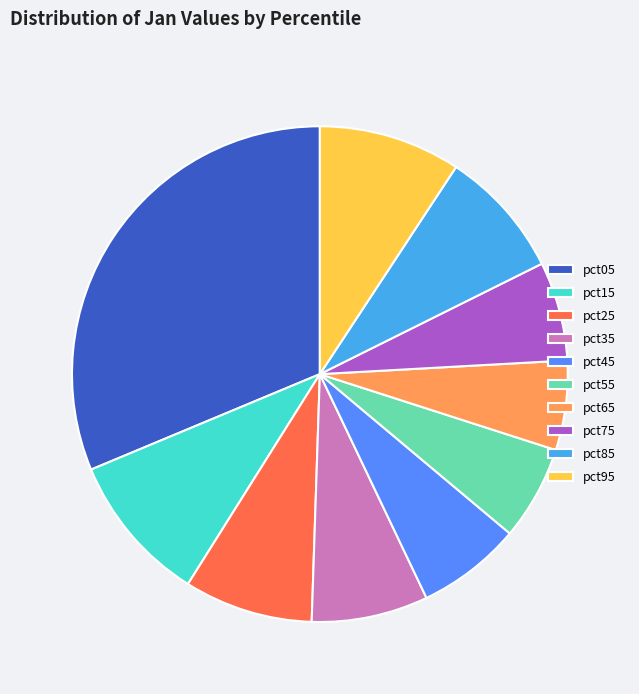

The pct85 slice represents 8% of the pie. True or false?

True